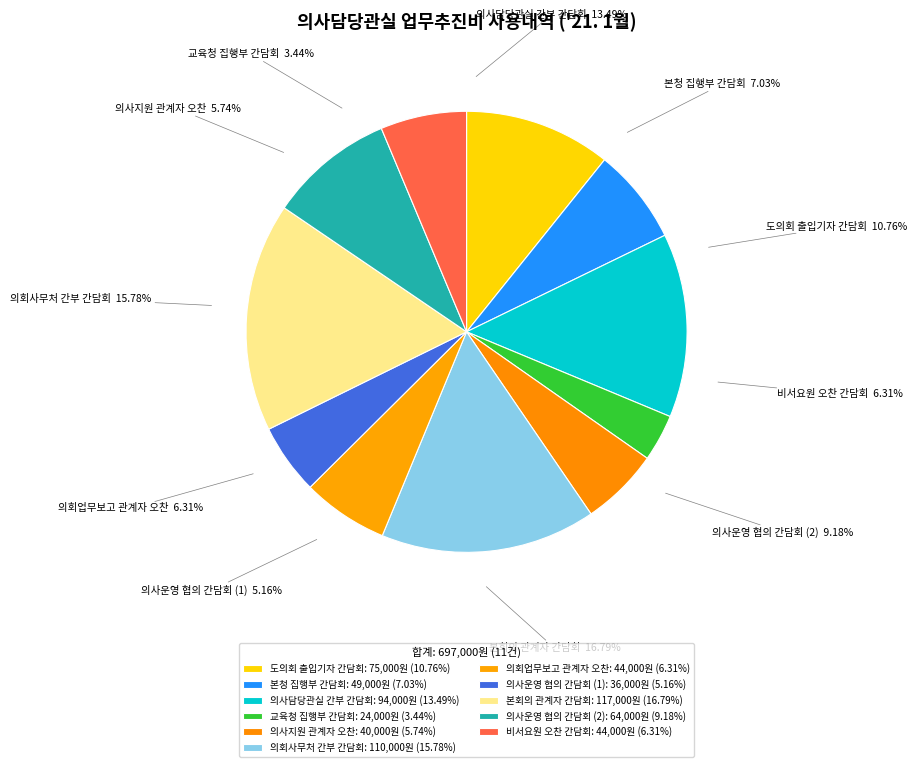

To the nearest percent, what portion does 의사지원 관계자 오찬 represent?

6%